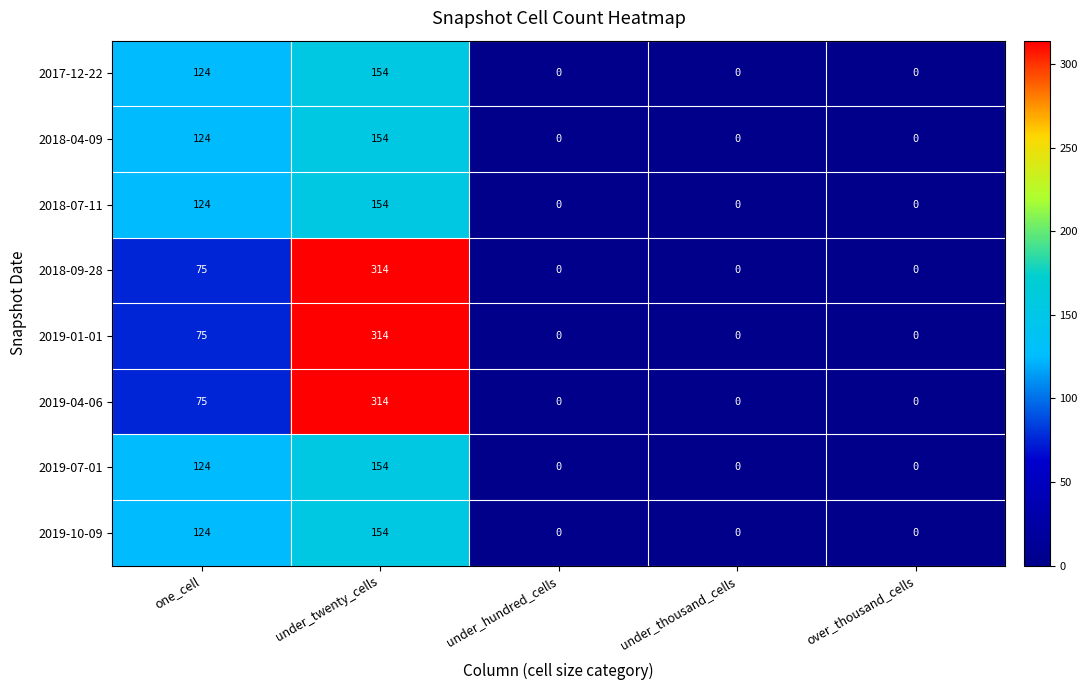

At how many categories does at least one series exceed 44?

2